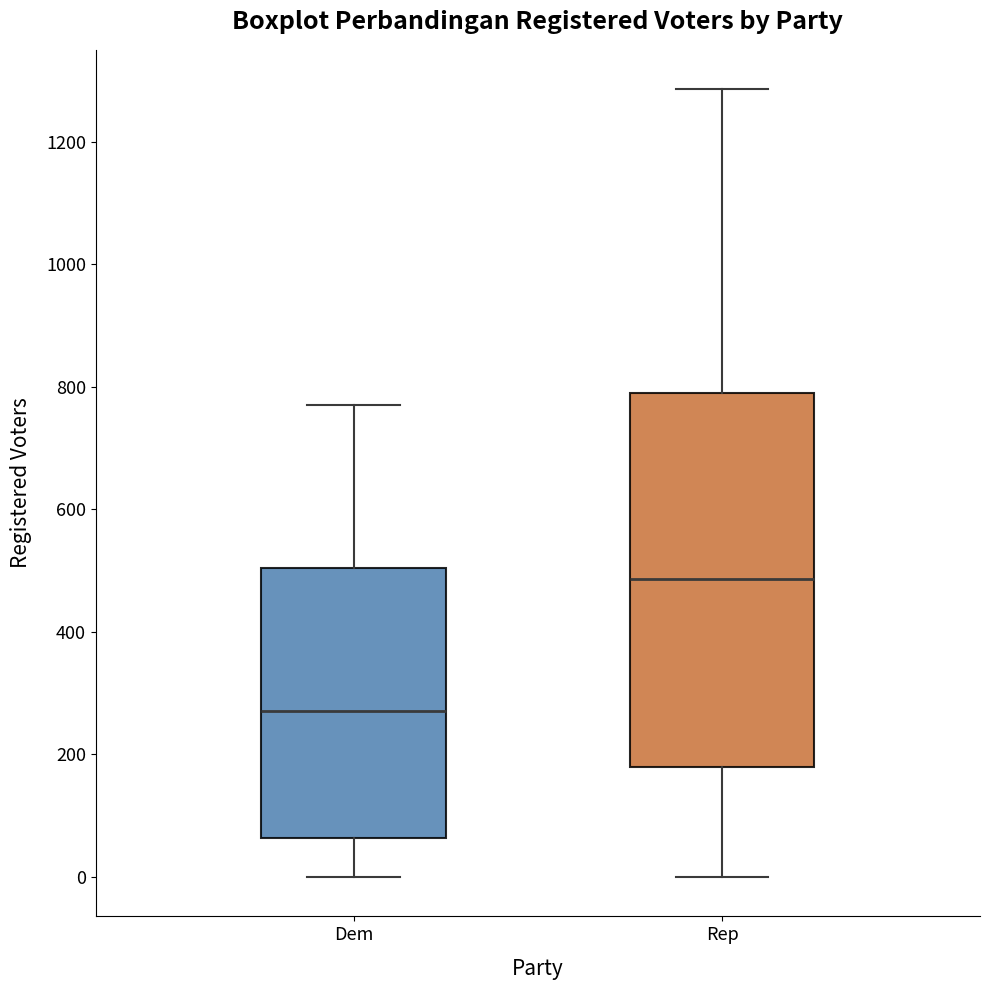

Which box is the tallest, from its lower edge to its upper edge?

Rep